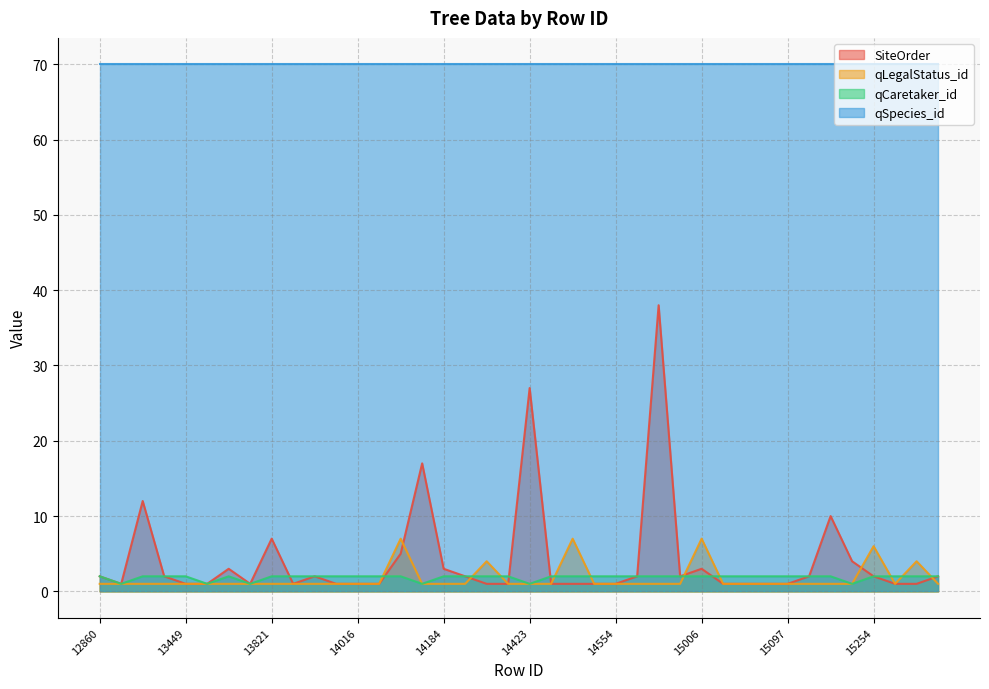

Rank the series by their maximum value, from highest to lowest.

qSpecies_id, SiteOrder, qLegalStatus_id, qCaretaker_id